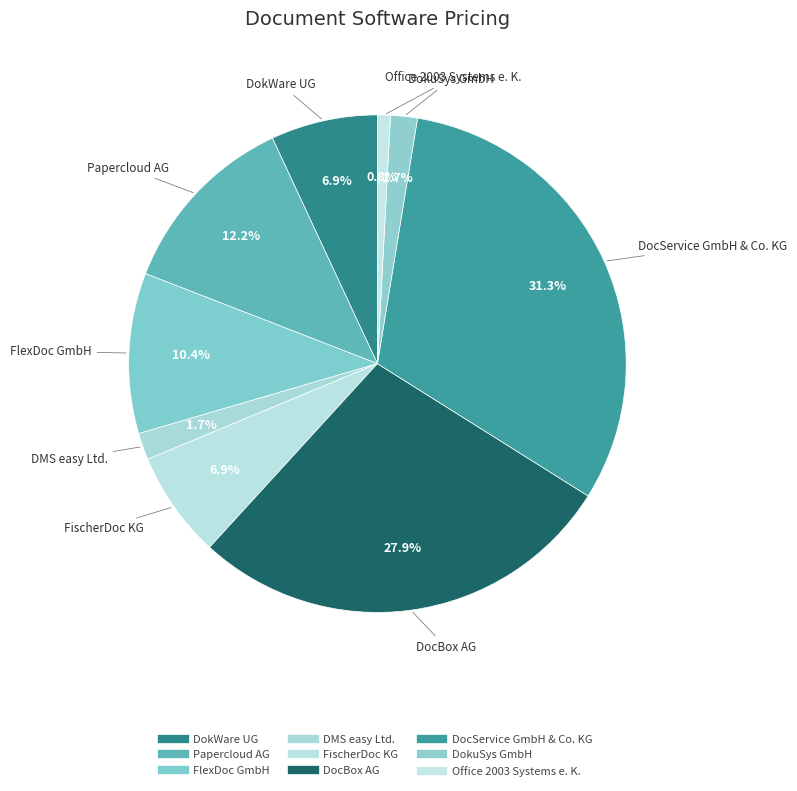

Count the number of slices in the pie.

9